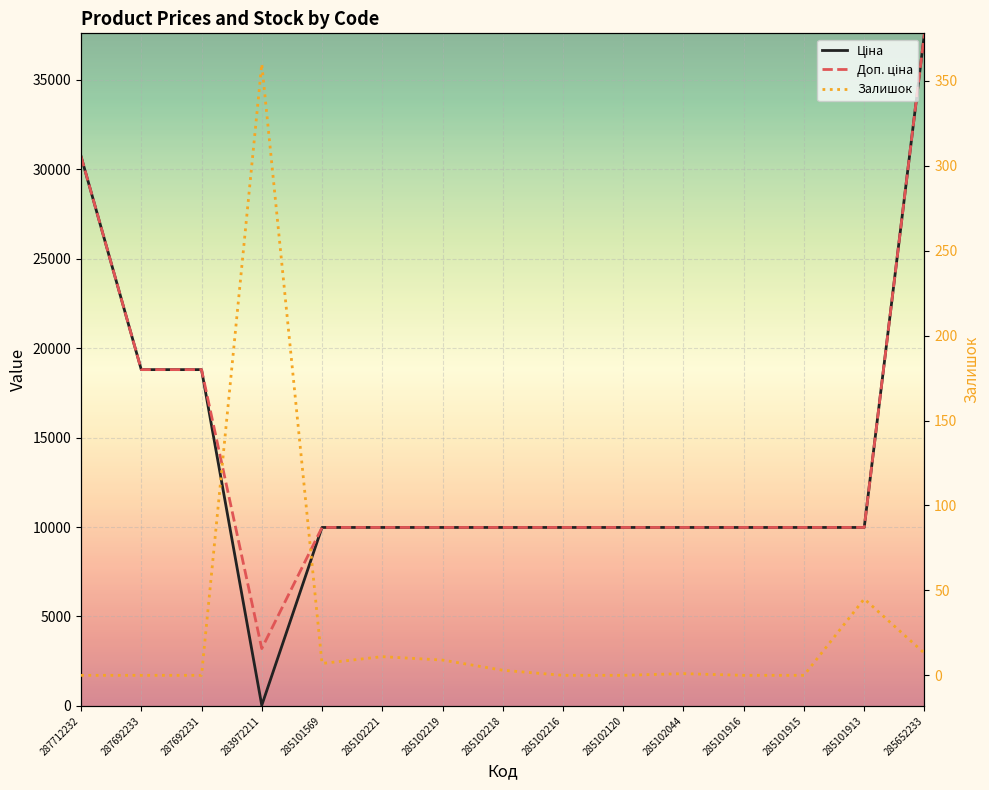

Where is the first local minimum for Залишок?

285101569